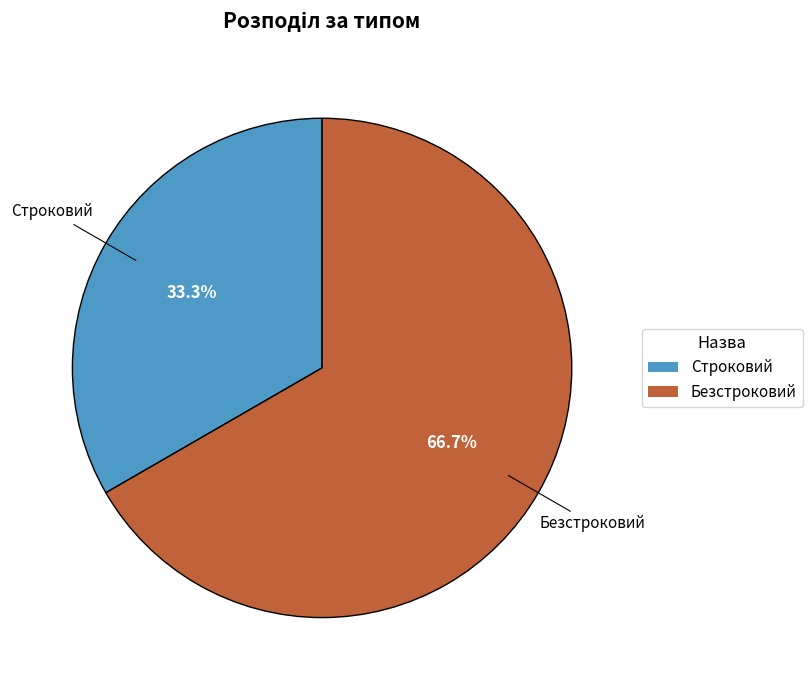

The Строковий slice represents 28% of the pie. True or false?

False